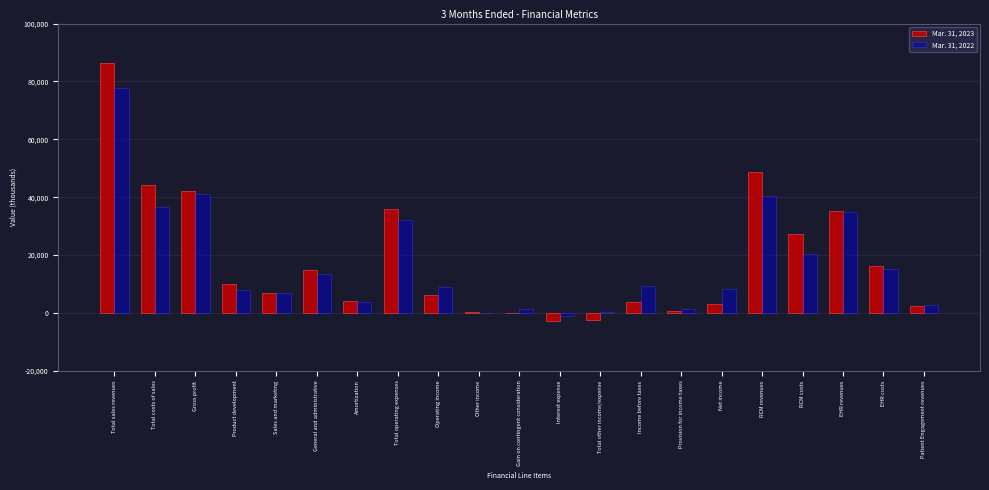

Is the value of Mar. 31, 2022 at Total sales revenues greater than the value of Mar. 31, 2023 at Net income?

Yes